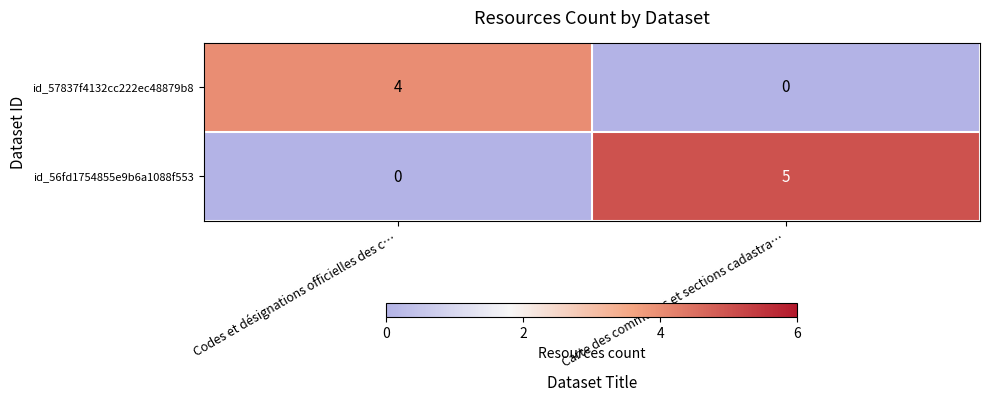

How many data points does each series have?

2